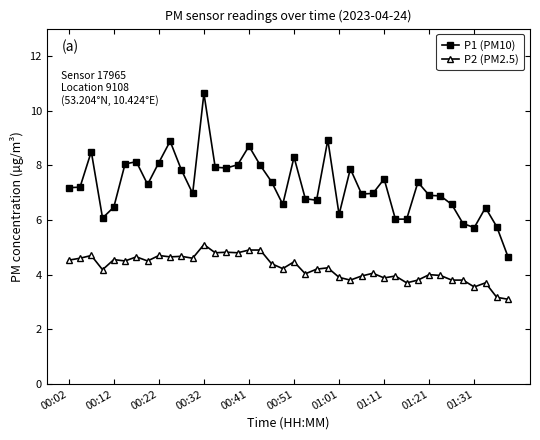

How many lines are shown in the chart?

2